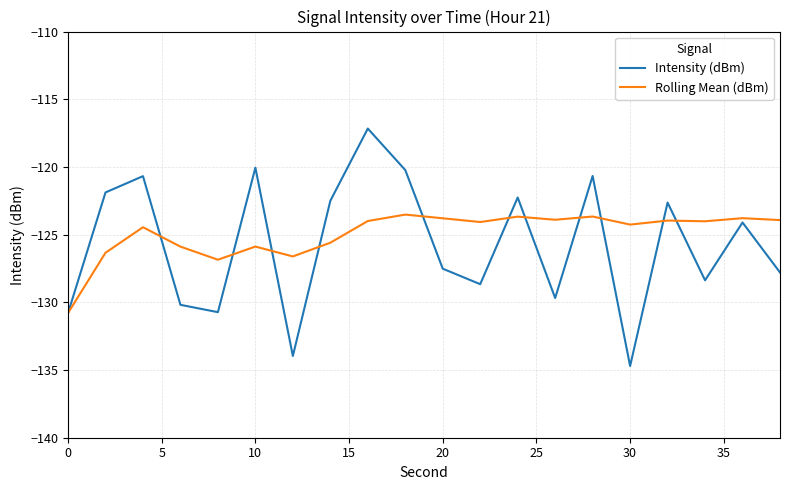

Which series has the widest spread of values?

Intensity (dBm)